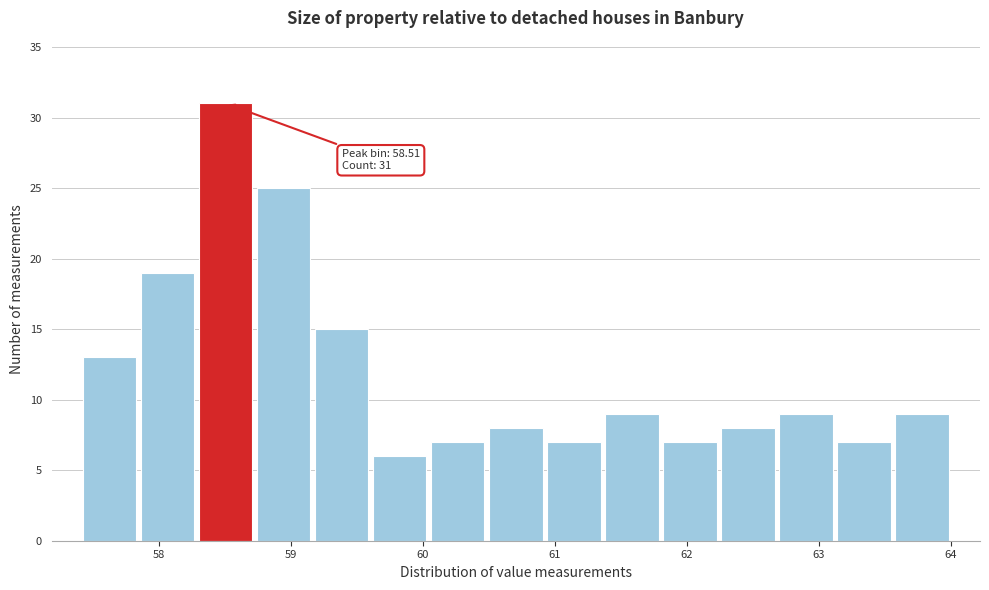

Over which range of the x-axis is the bar tallest?

58.3 to 58.7